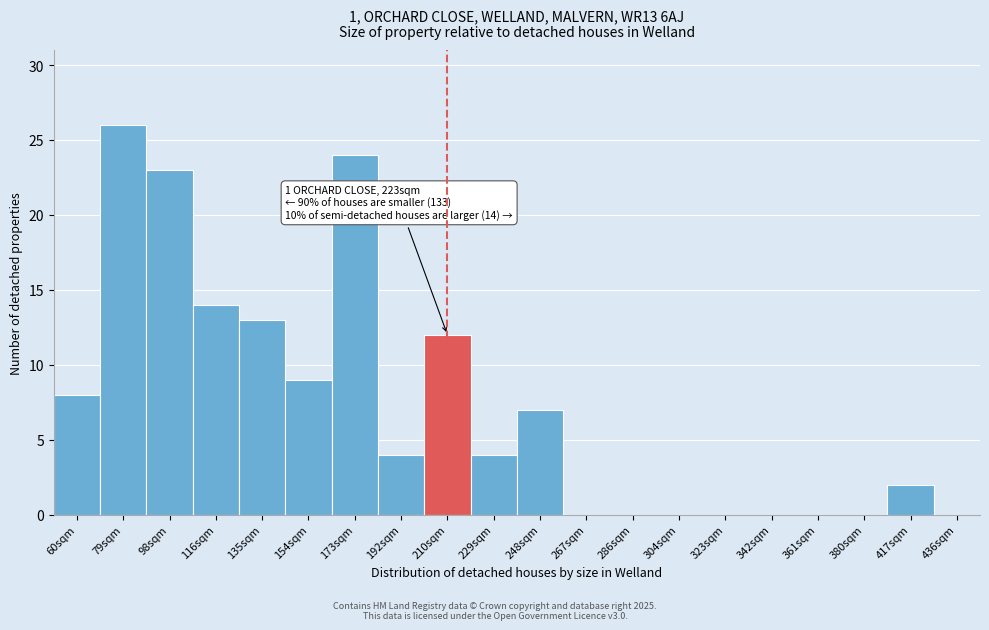

Reading left to right, list all the values displayed in this chart.

60sqm=8	79sqm=26	98sqm=23	116sqm=14	135sqm=13	154sqm=9	173sqm=24	192sqm=4	210sqm=12	229sqm=4	248sqm=7	267sqm=0	286sqm=0	304sqm=0	323sqm=0	342sqm=0	361sqm=0	380sqm=0	417sqm=2	436sqm=0